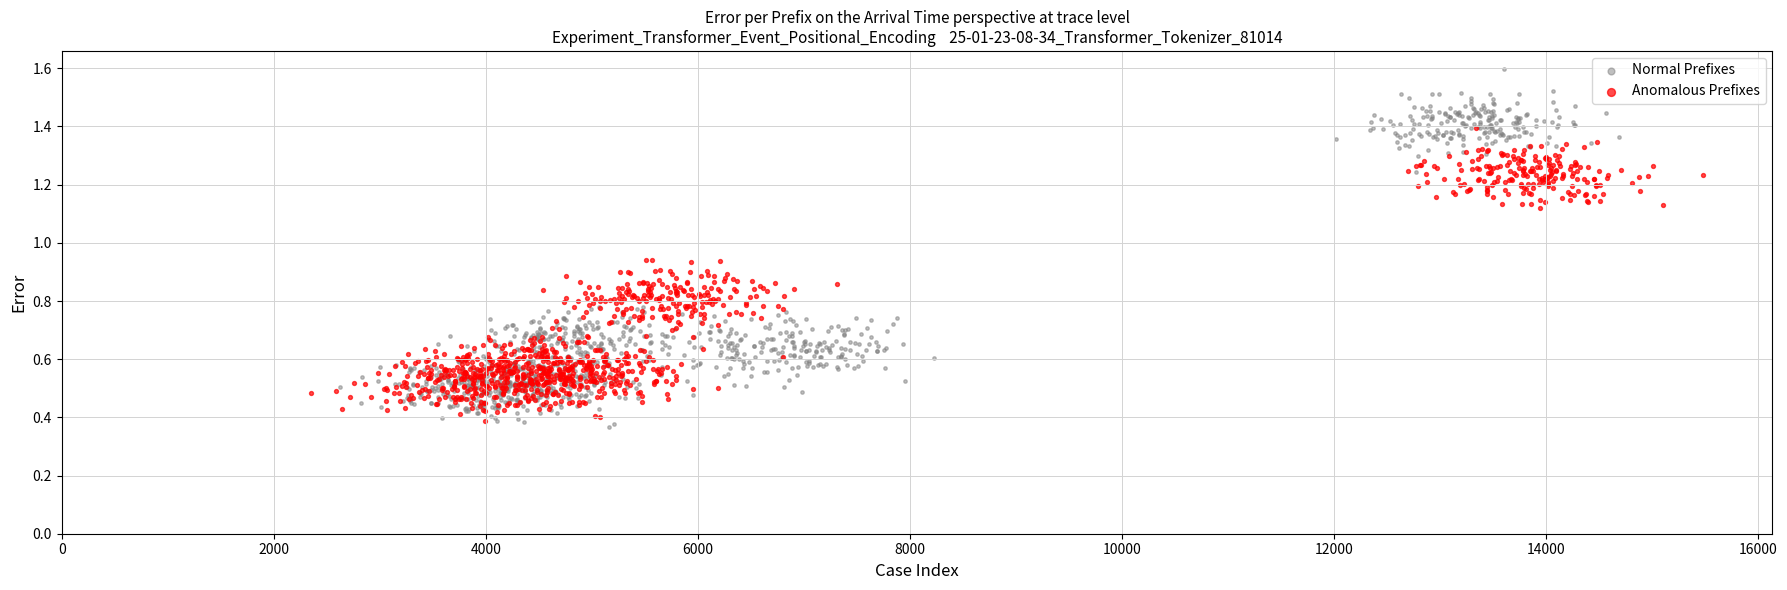

Which series has the largest Y range (max minus min)?

Normal Prefixes